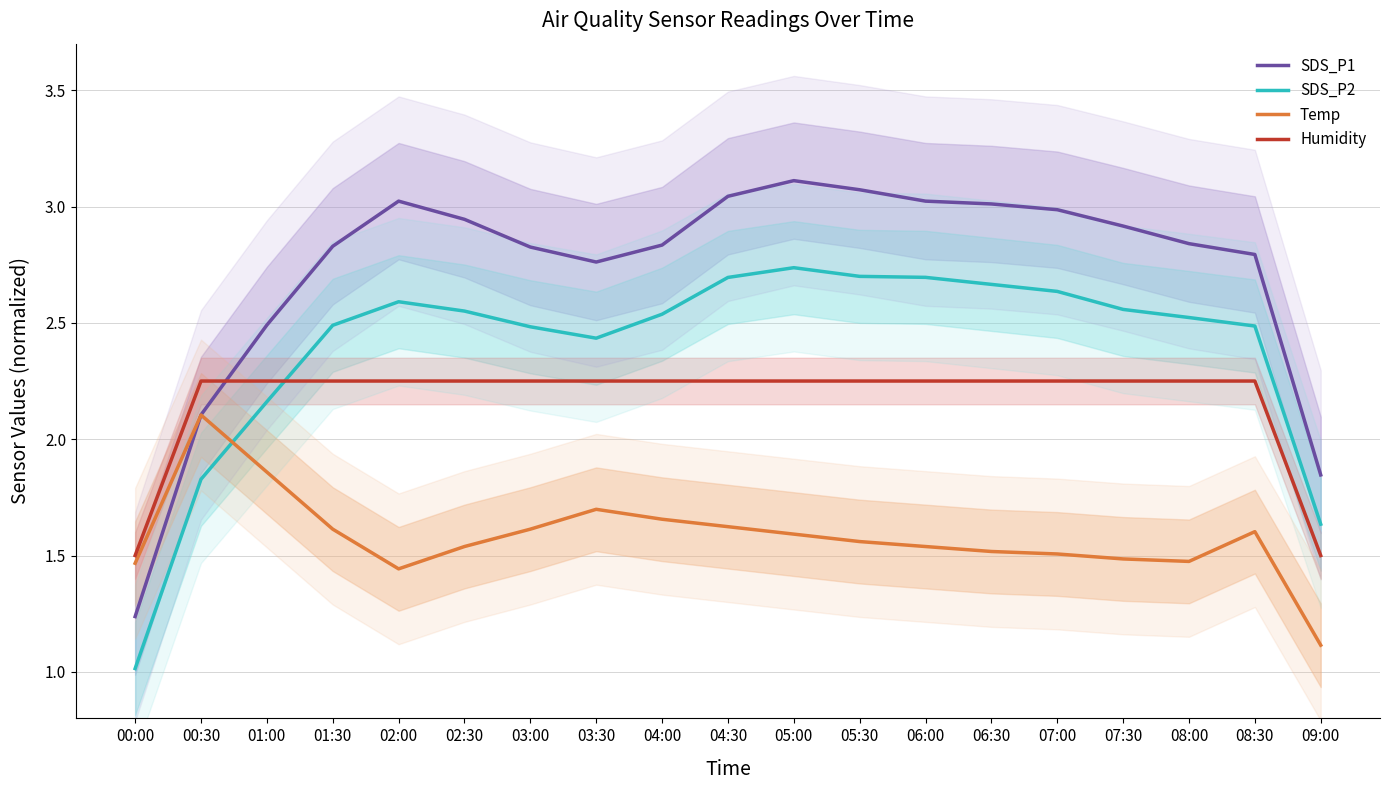

Reading right to left, list all the values displayed in this chart.

SDS_P1: 1.8	2.8	2.8	2.9	3.0	3.0	3.0	3.1	3.1	3.0	2.8	2.8	2.8	2.9	3.0	2.8	2.5	2.1	1.2
SDS_P2: 1.6	2.5	2.5	2.6	2.6	2.7	2.7	2.7	2.7	2.7	2.5	2.4	2.5	2.6	2.6	2.5	2.2	1.8	1.0
Temp: 1.1	1.6	1.5	1.5	1.5	1.5	1.5	1.6	1.6	1.6	1.7	1.7	1.6	1.5	1.4	1.6	1.9	2.1	1.5
Humidity: 1.5	2.2	2.2	2.2	2.2	2.2	2.2	2.2	2.2	2.2	2.2	2.2	2.2	2.2	2.2	2.2	2.2	2.2	1.5